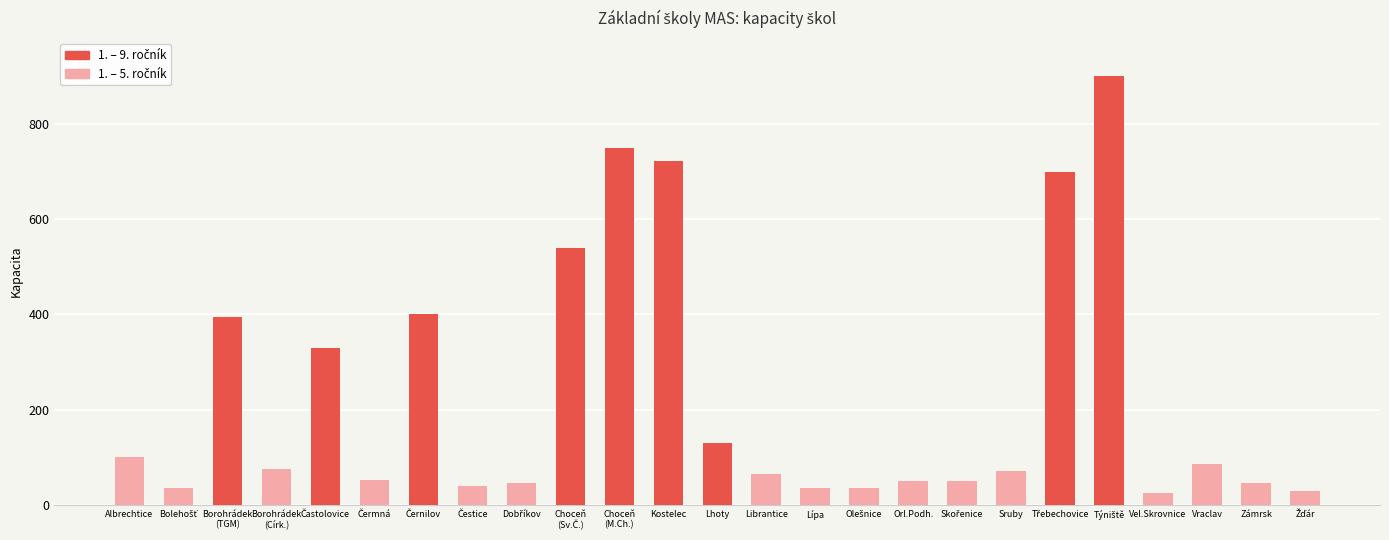

What is the spread (max minus min) of values at Kostelec?

723